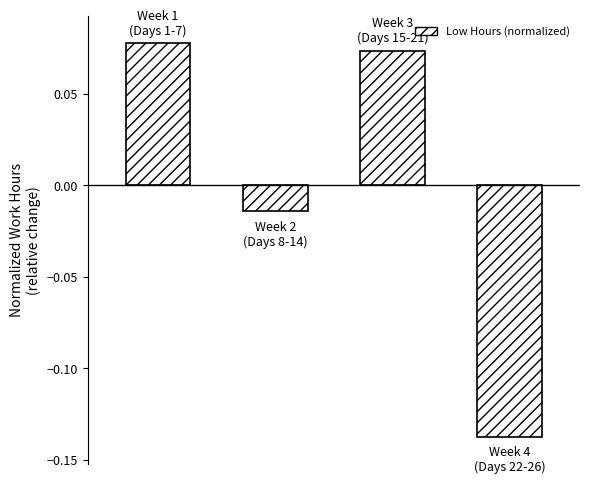

How many bars are there in total?

4